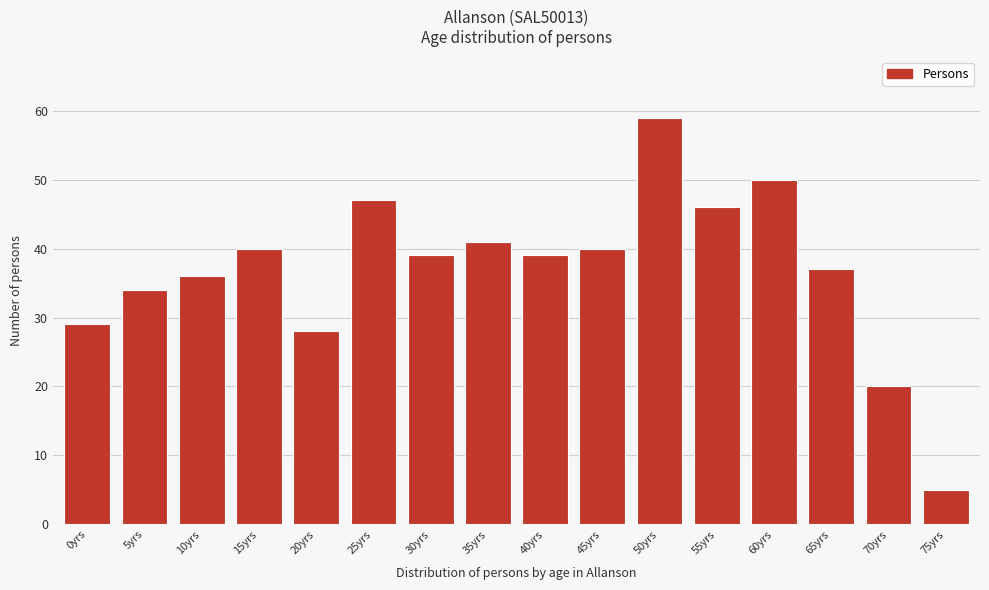

Reading left to right, list all the values displayed in this chart.

29	34	36	40	28	47	39	41	39	40	59	46	50	37	20	5